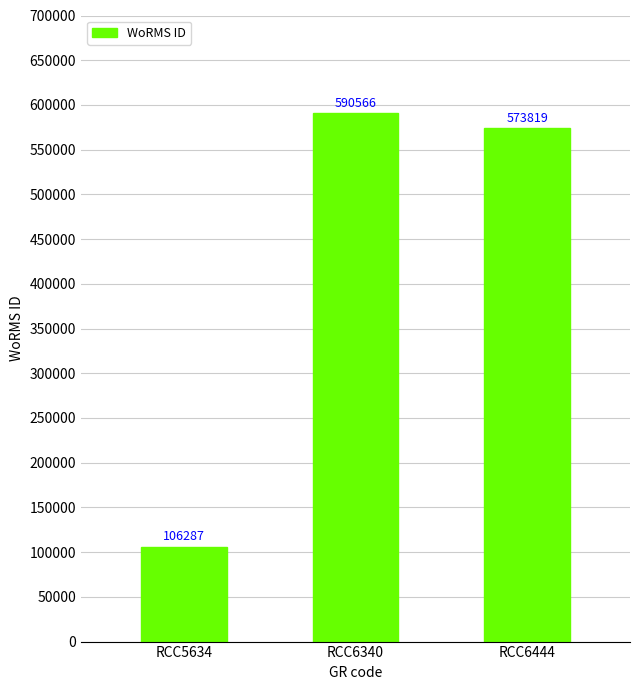

What is the greatest value displayed?

590566